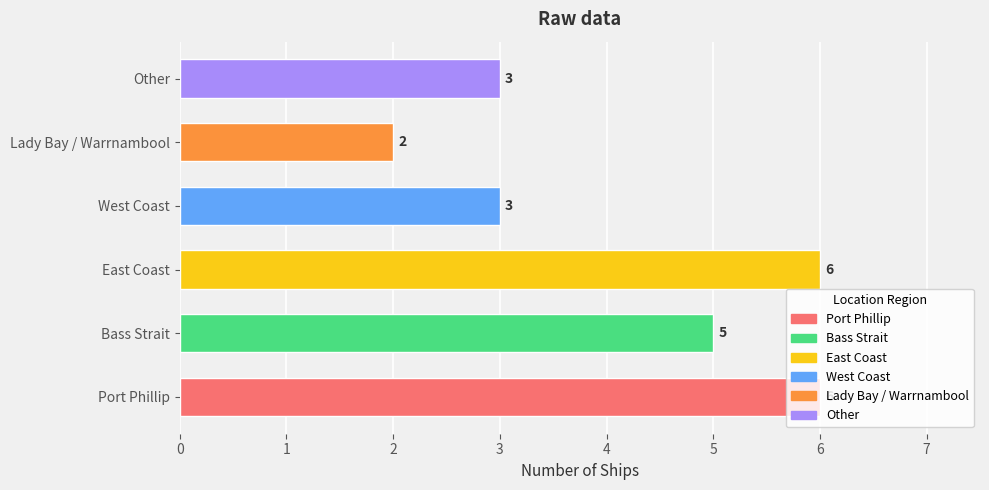

How many data points are less than 5?

3